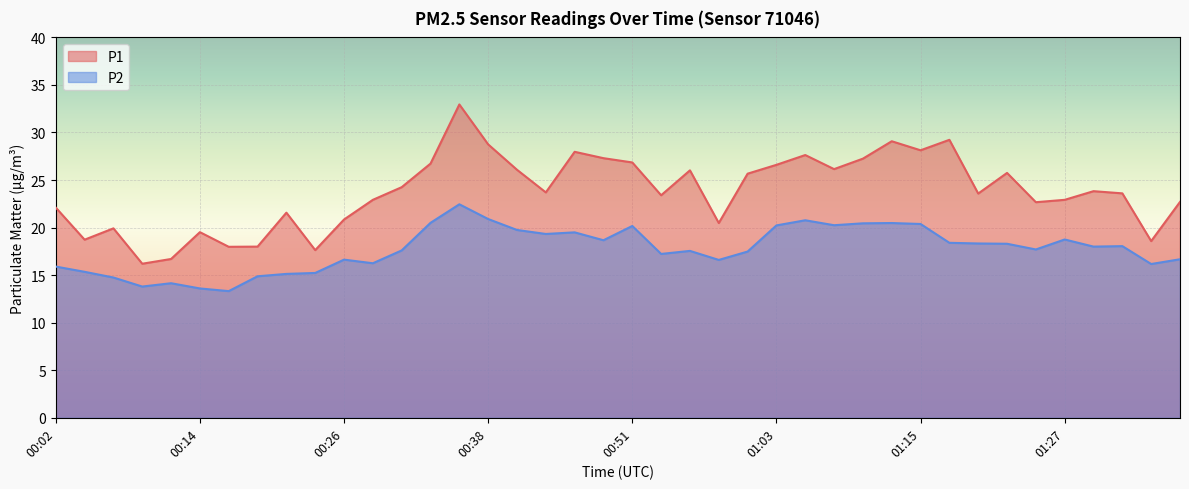

How many lines are shown in the chart?

2